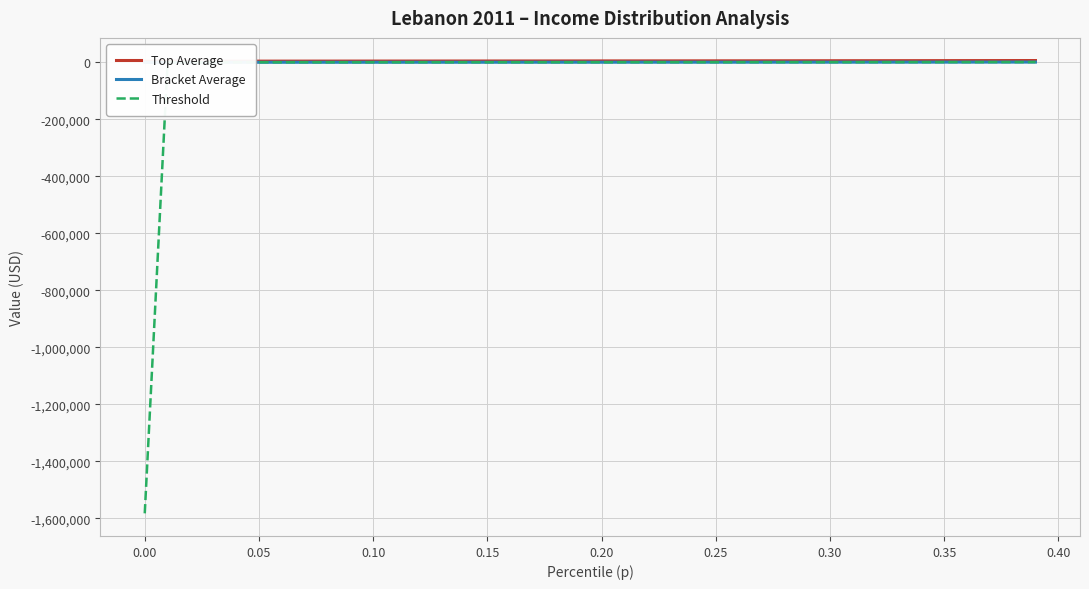

What is the minimum value for Bracket Average?

-769.7